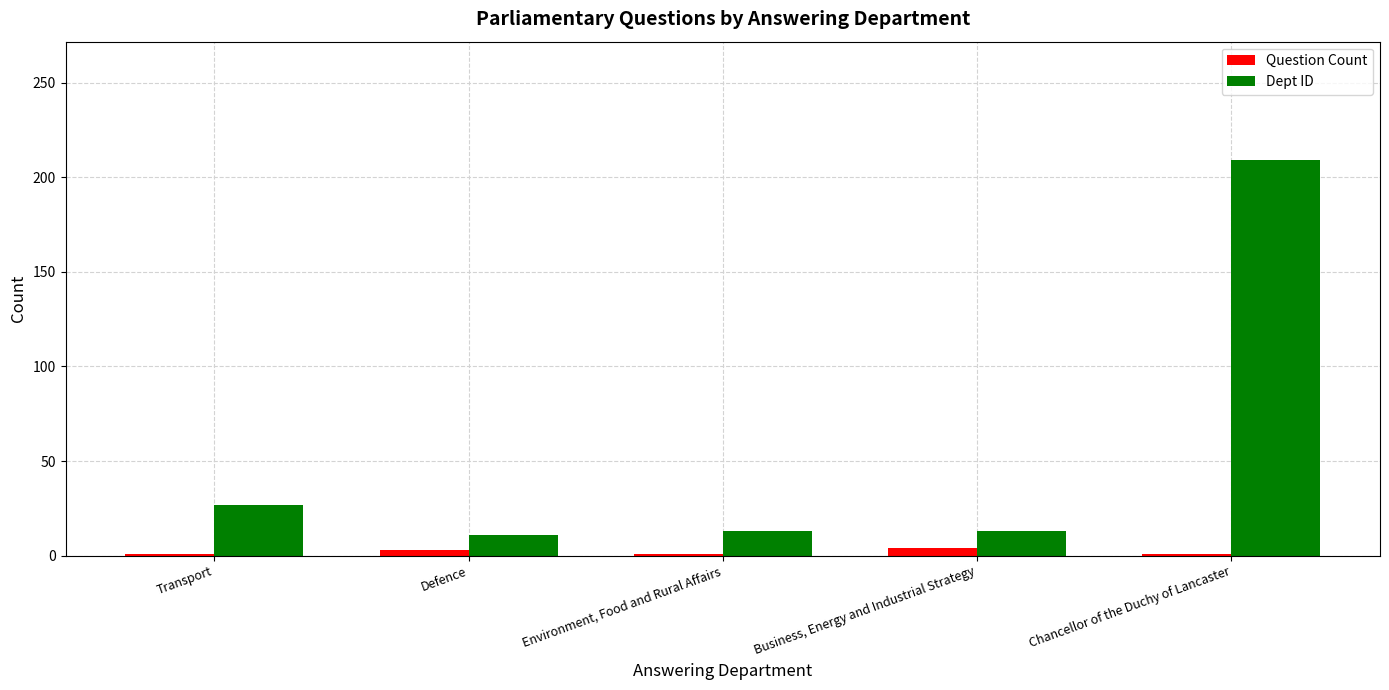

What is the total value across all series at Defence?

14